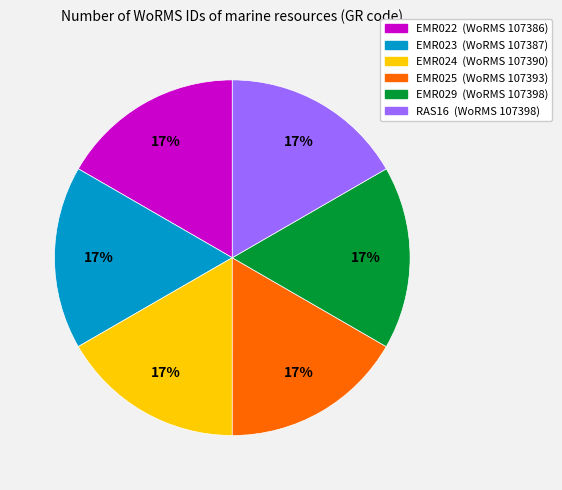

Combined, do EMR022 and RAS16 account for over 50%?

No